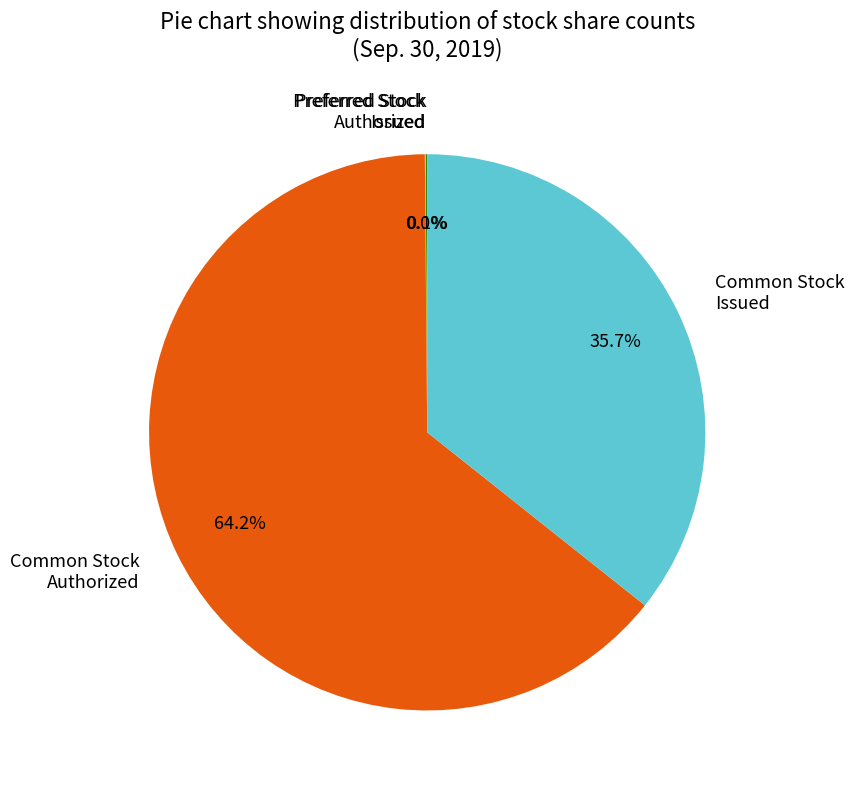

Which has a higher value, Common Stock Authorized or Common Stock Issued?

Common Stock Authorized